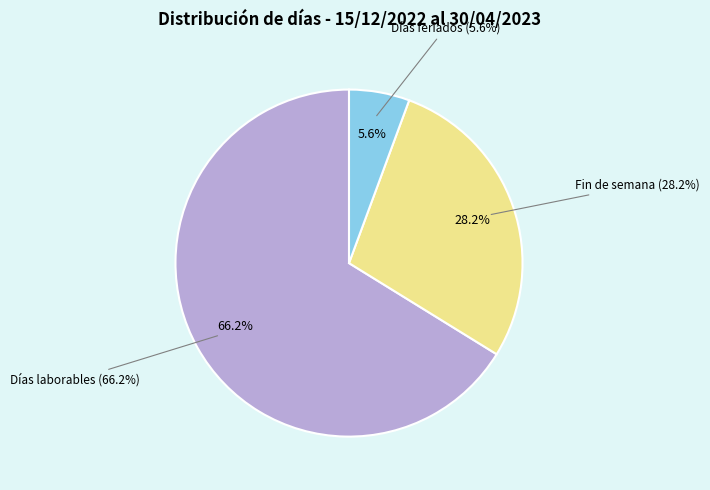

Is it true that Días laborables is 66% of the pie?

True